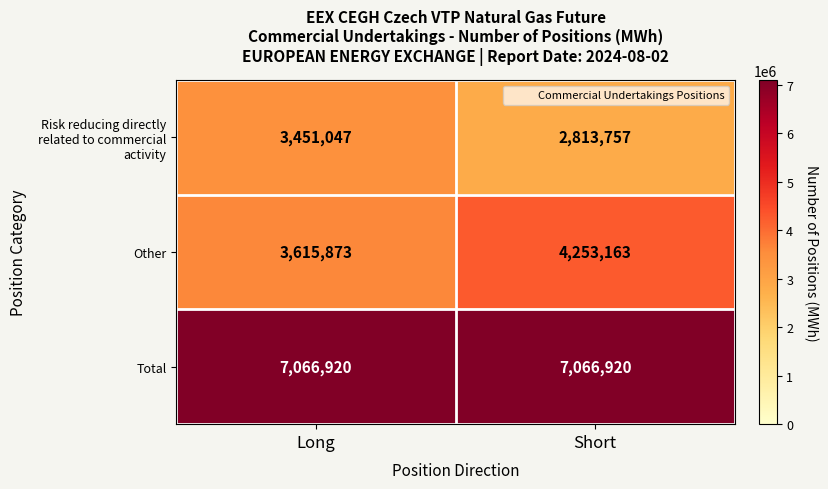

Reading left to right, transcribe all the data shown in this chart.

Risk reducing directly related to commercial activity: 3451047	2813757
Other: 3615873	4253163
Total: 7066920	7066920